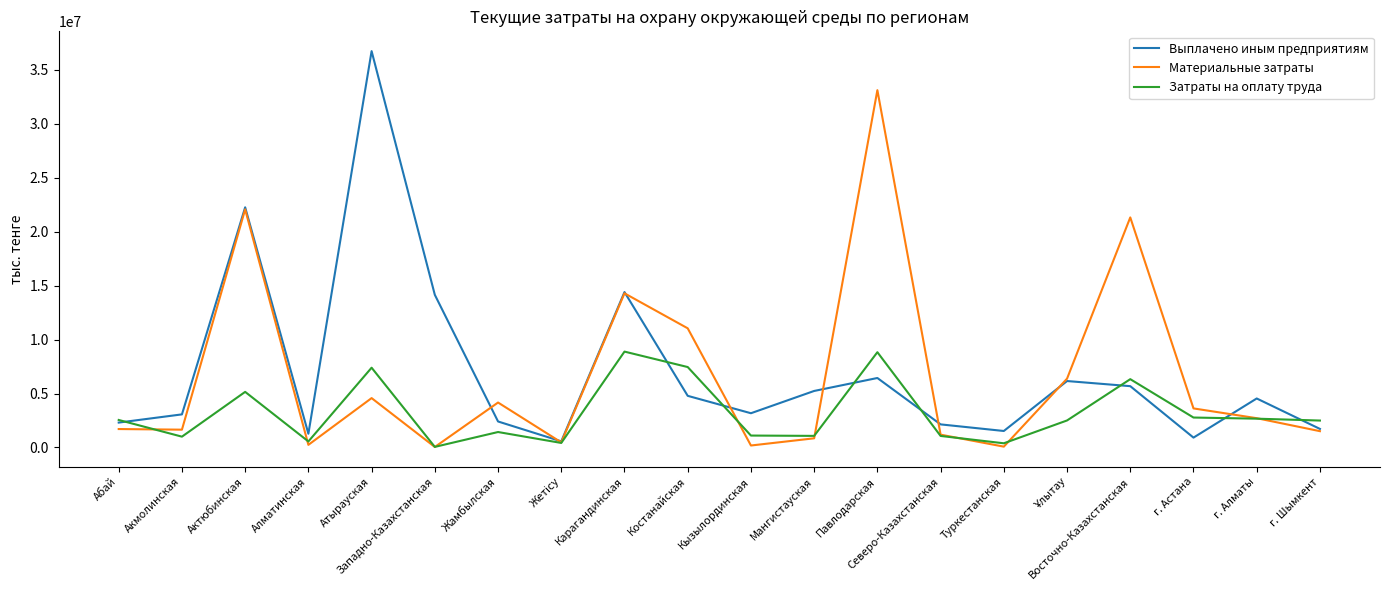

Which series changed the most between Акмолинская and Западно-Казахстанская?

Выплачено иным предприятиям